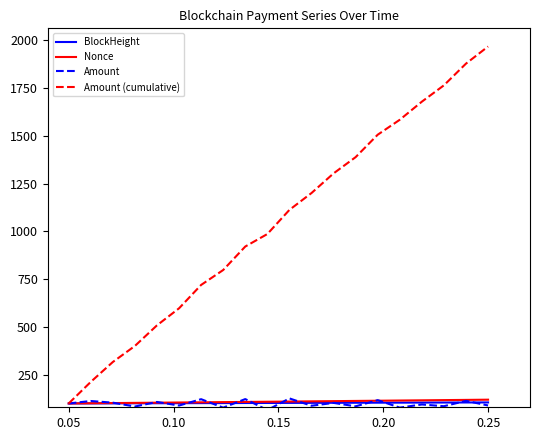

Count the number of data series in this chart.

4